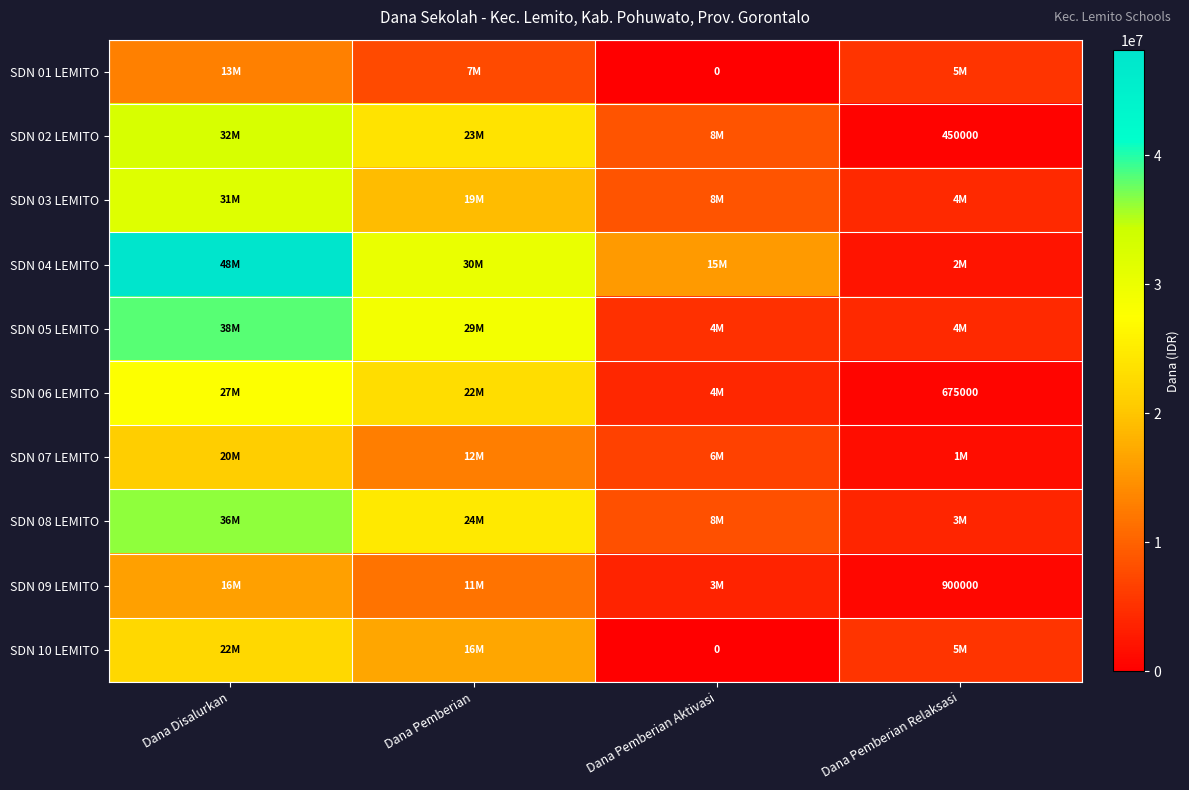

The SDN 06 LEMITO series shows 675000 at Dana Pemberian Relaksasi. True or false?

True